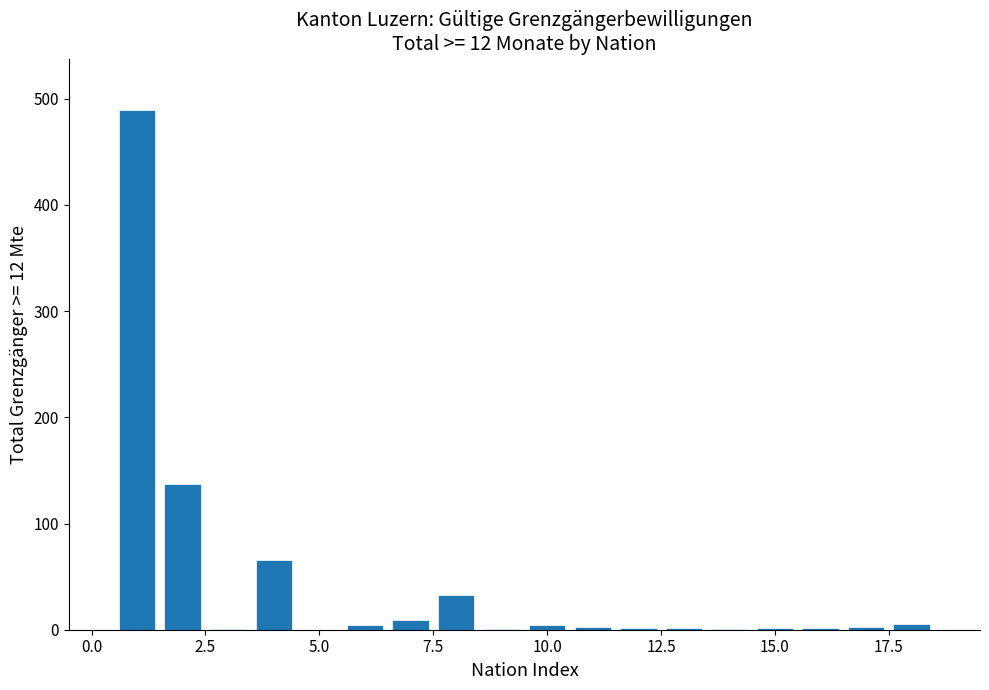

Around what value on the x-axis is the tallest bar? Give the approximate position of its centre, as read against the axis.

1.0